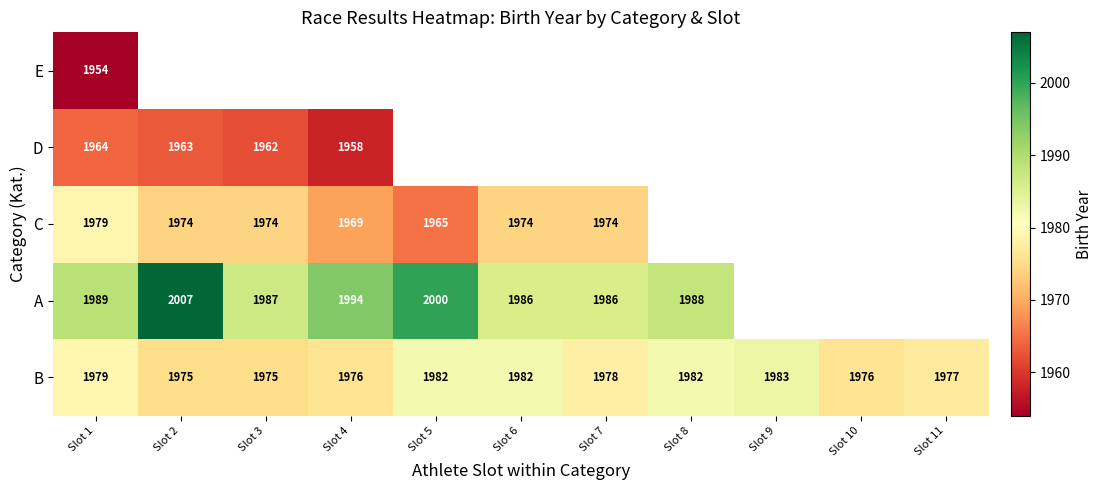

Between Slot 3 and Slot 1, which is larger?

Slot 1